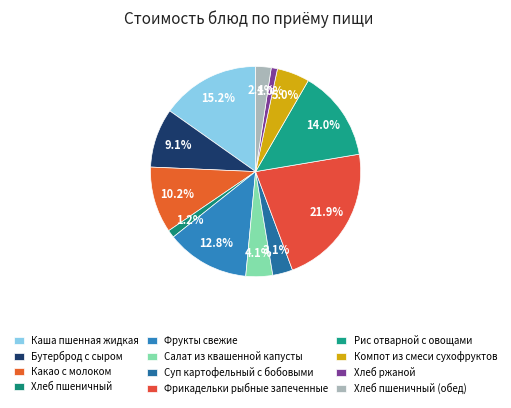

To the nearest percent, what is the combined percentage of Хлеб пшеничный and Фрикадельки рыбные запеченные?

23%